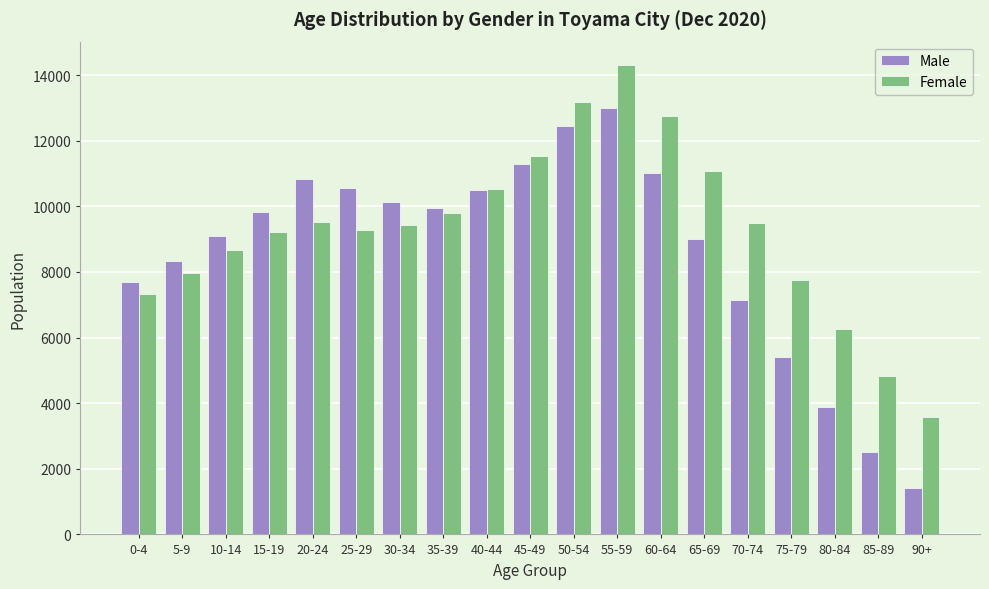

What value does the Male series have at 20-24, to the nearest 100?

10800